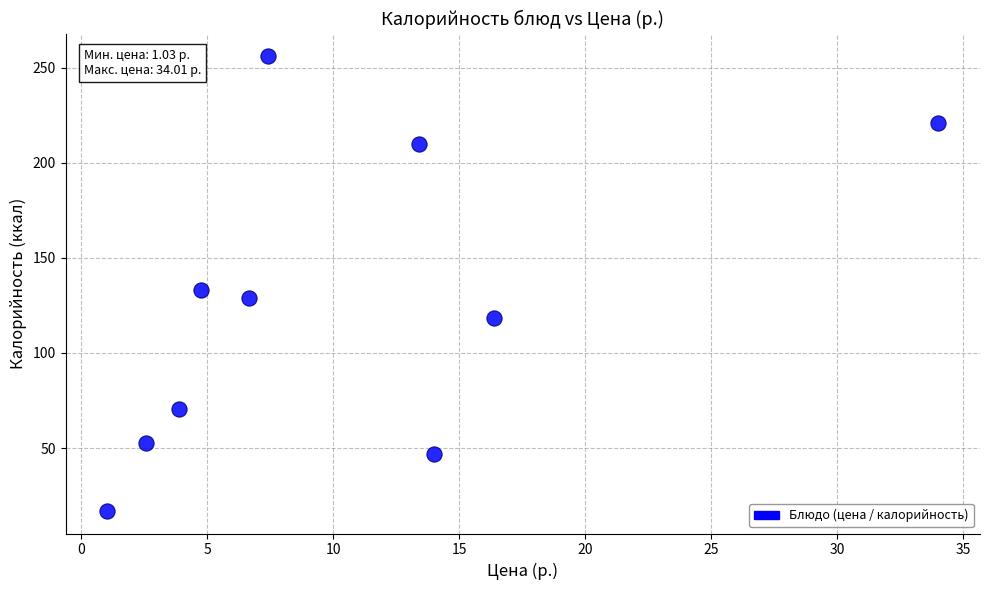

What is the range of Y values (max minus min)?

239.0